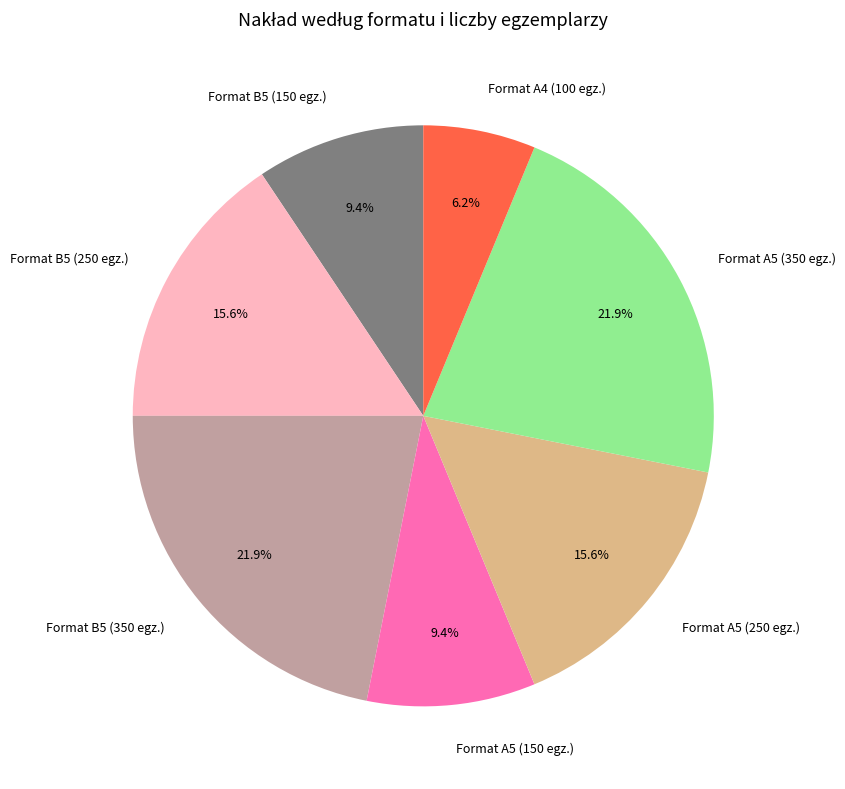

To the nearest percent, what is the combined percentage of Format B5 (150 egz.) and Format B5 (250 egz.)?

25%